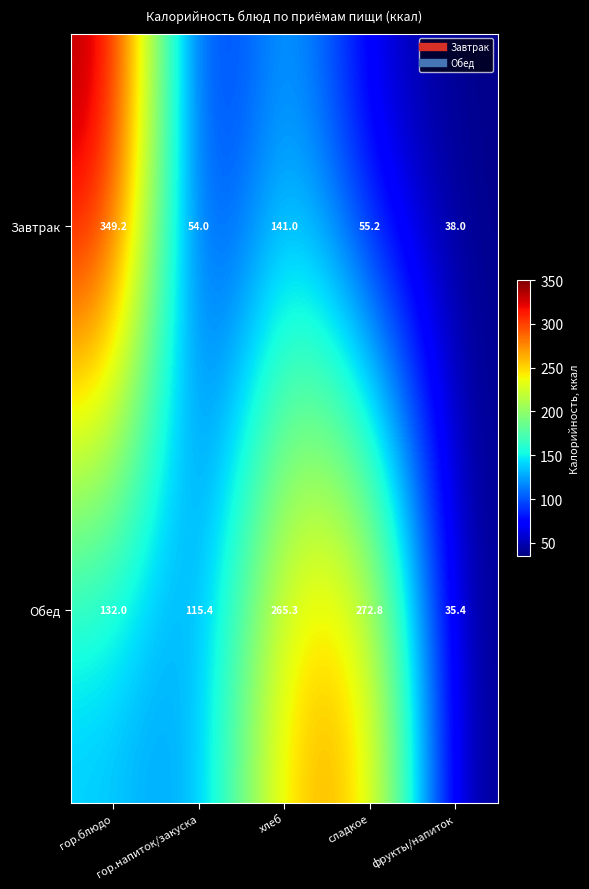

What is the difference between the second highest and second lowest values in the Обед series?

149.9